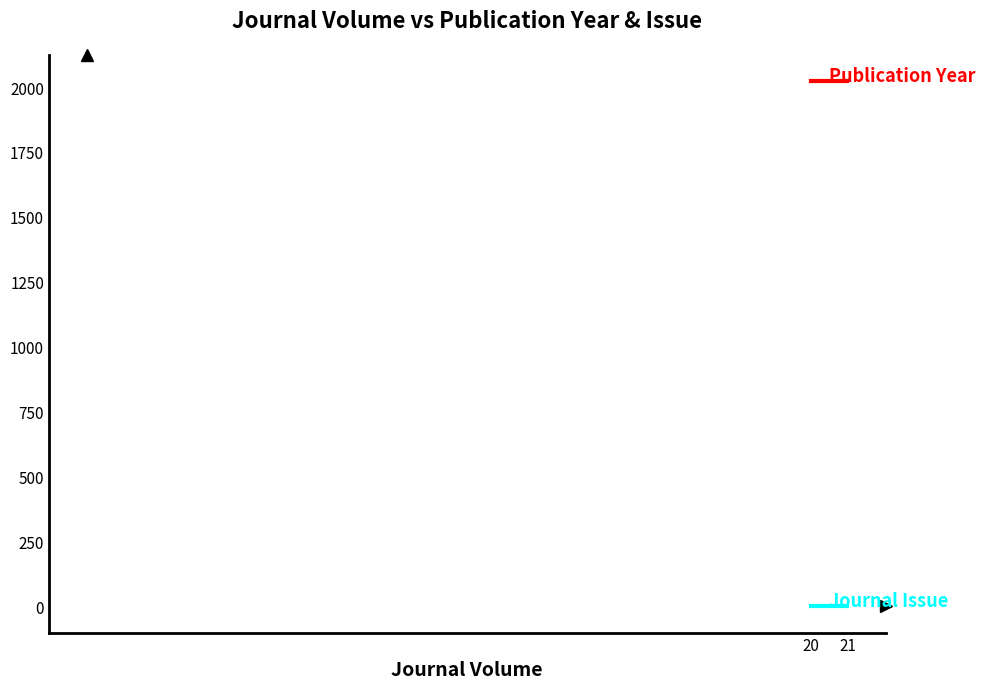

How many lines are shown in the chart?

2